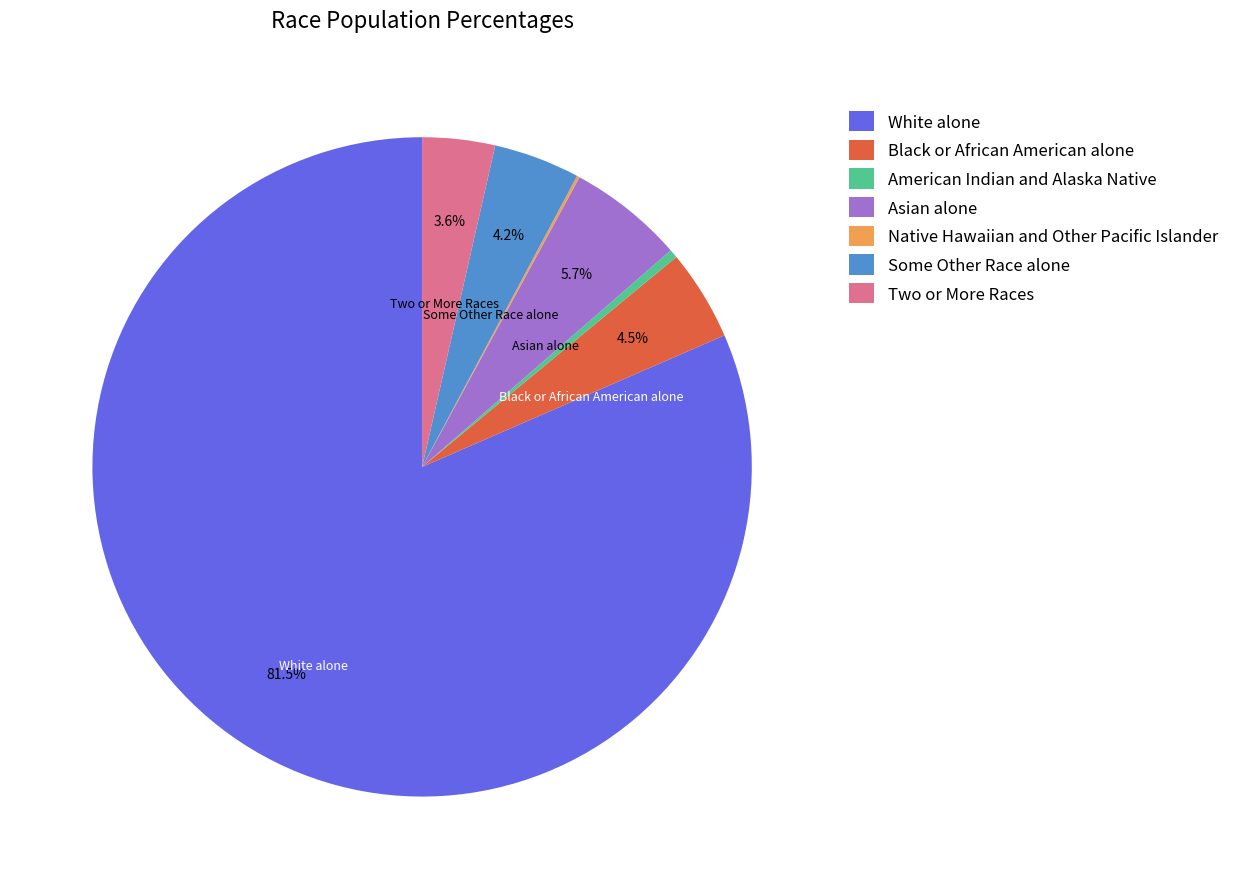

Is there any slice that represents more than half of the pie?

Yes